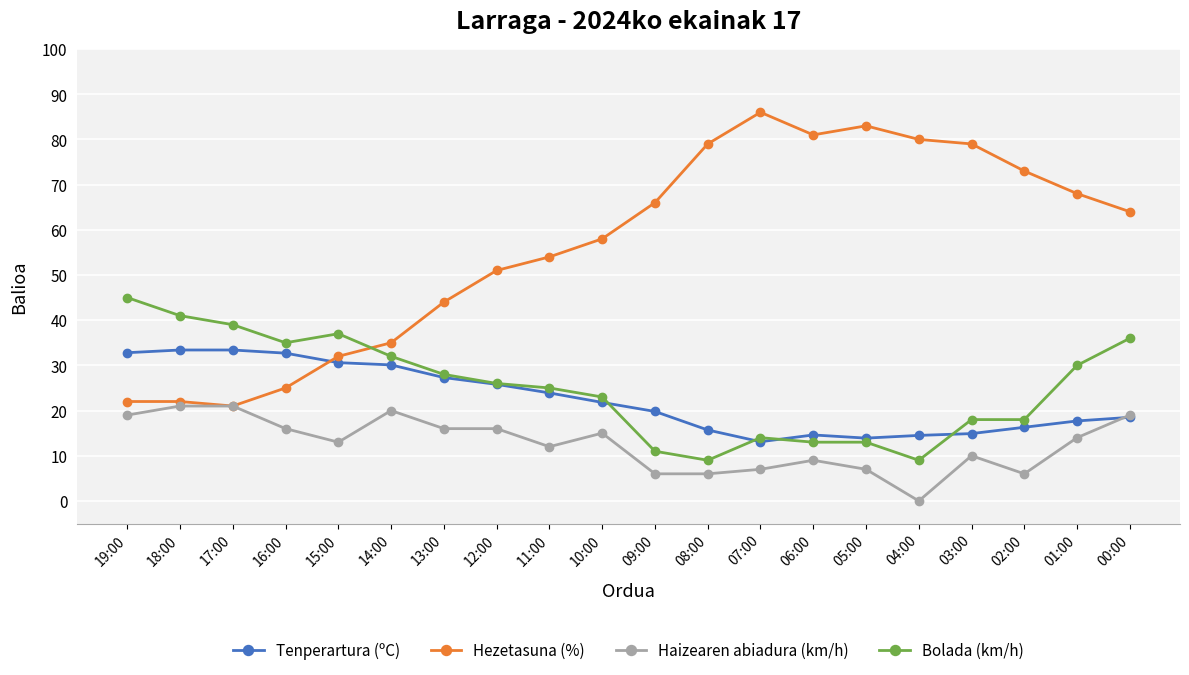

Is it true that Bolada (km/h) equals 28.0 at 13:00?

True